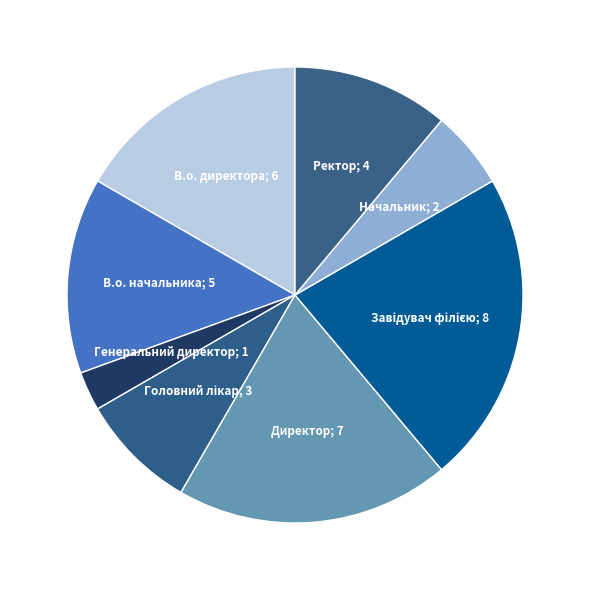

How many slices are in this pie chart?

8